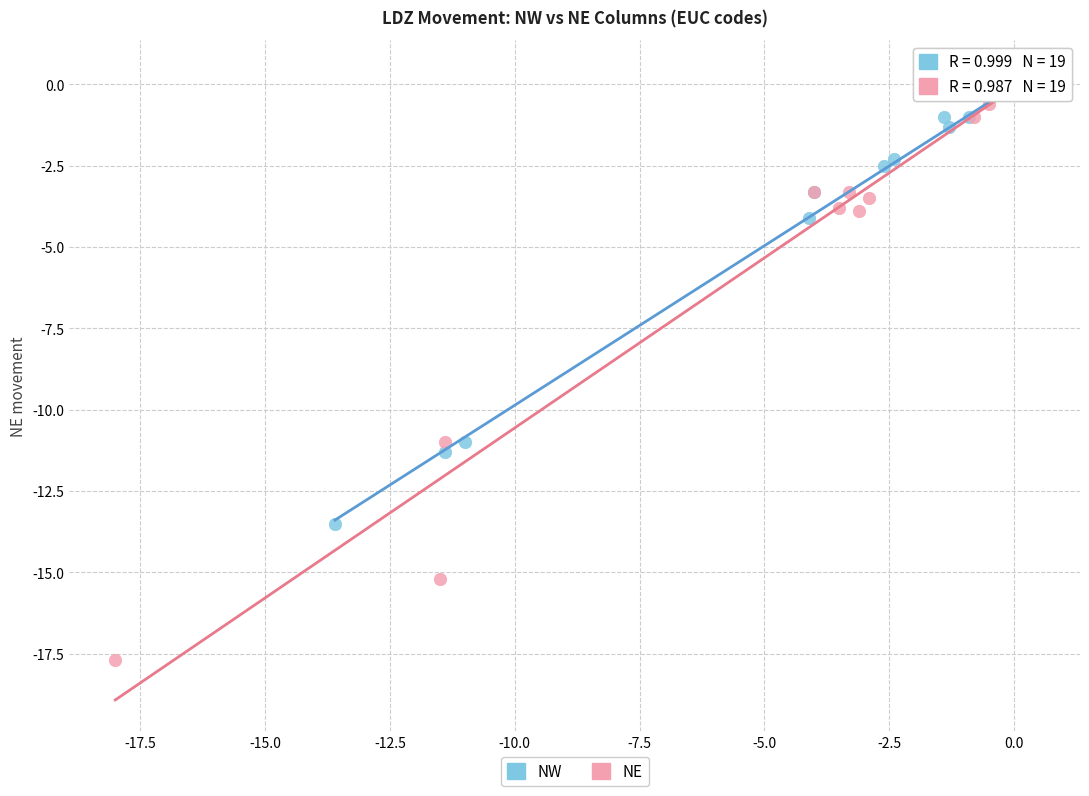

Which series contains the lowest Y value?

NE